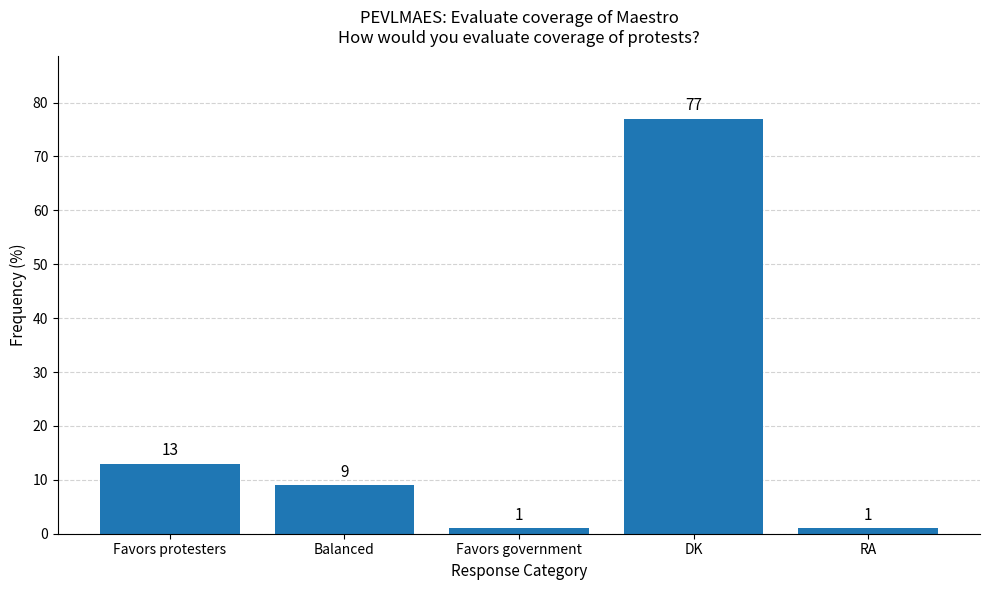

How many data points does each series have?

5